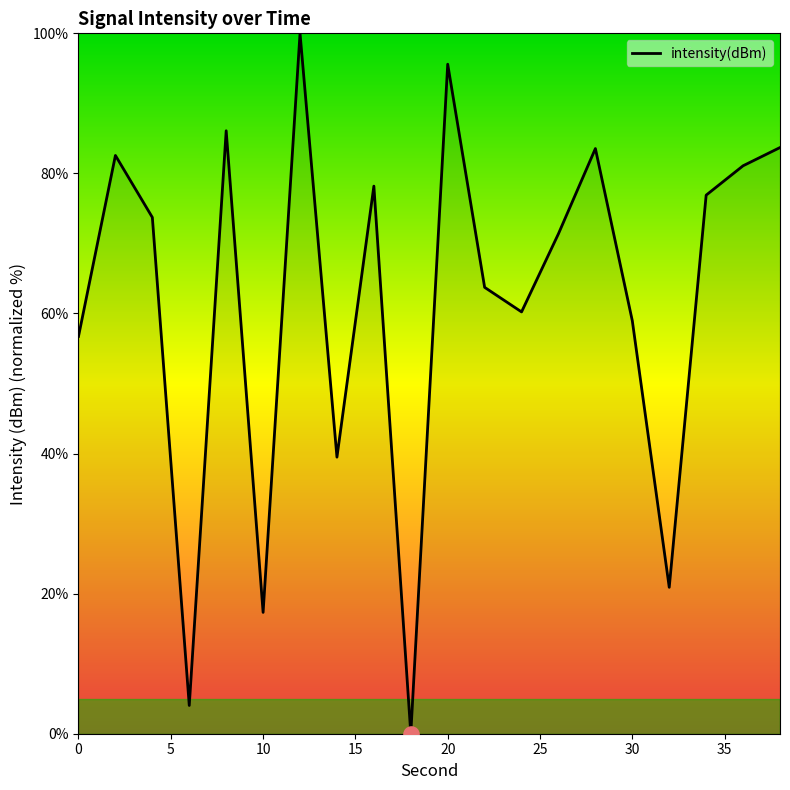

What is the greatest value displayed?

100.0